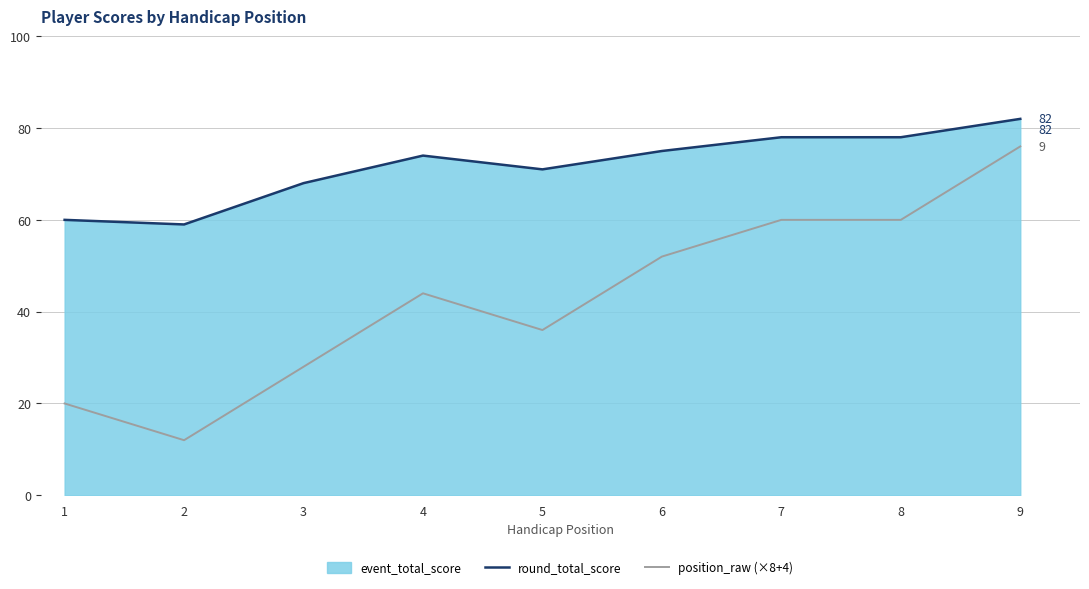

How many categories are shown in the chart?

9